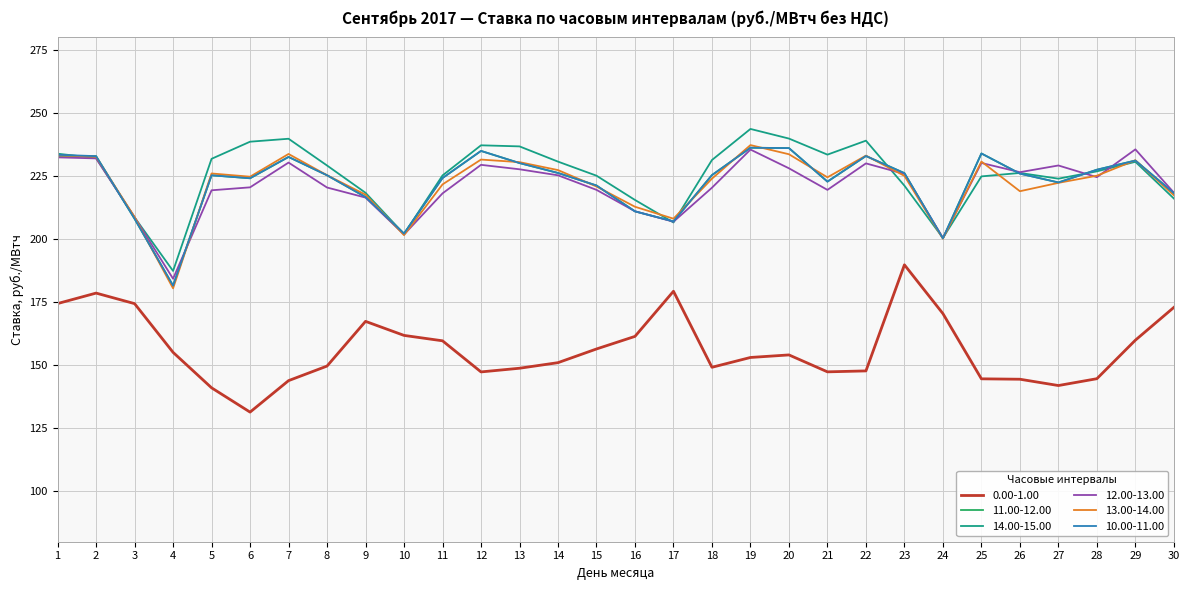

Between 4 and 30, which series saw the biggest shift?

13.00-14.00